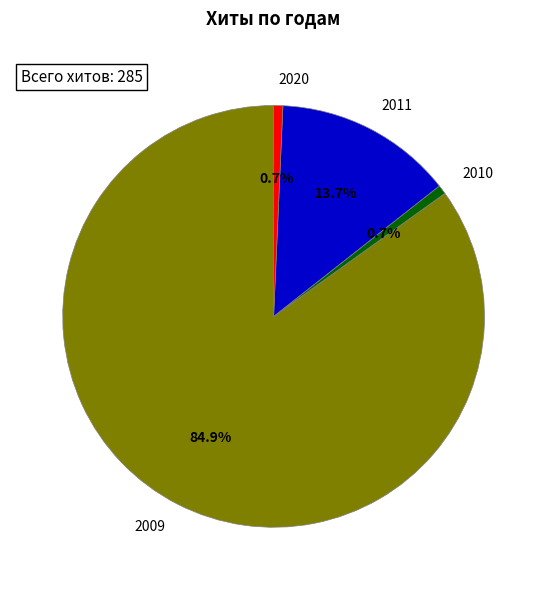

How many slices are in this pie chart?

4